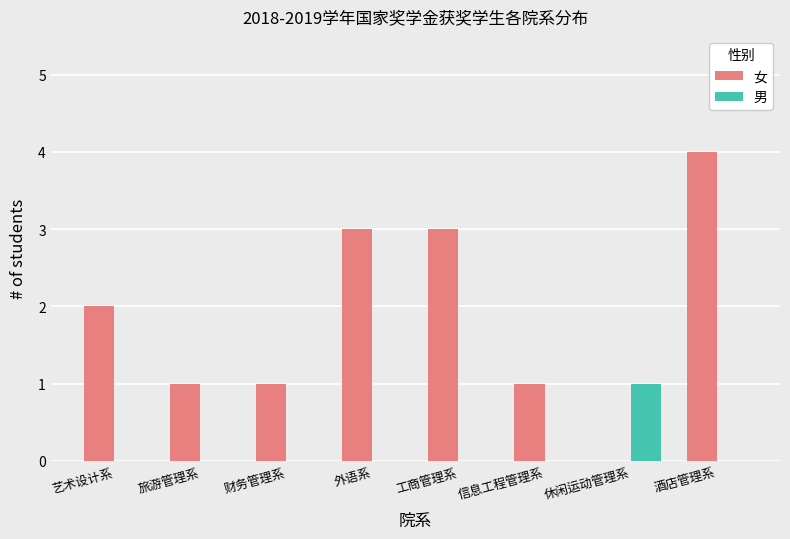

What is the total value across all series at 酒店管理系?

4